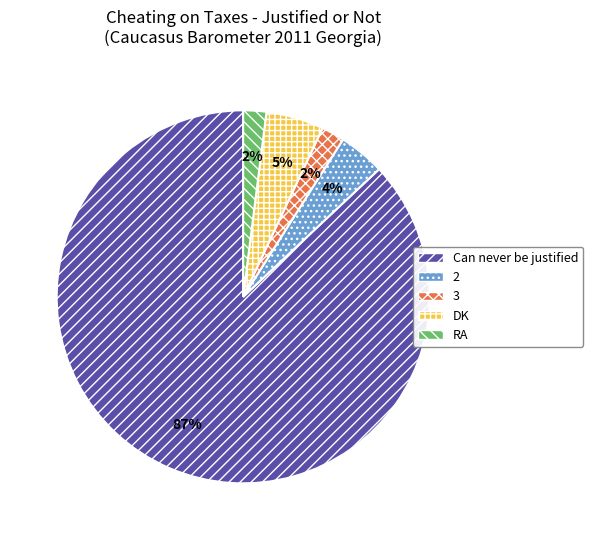

Combined, do Can never be justified and 3 account for over 50%?

Yes